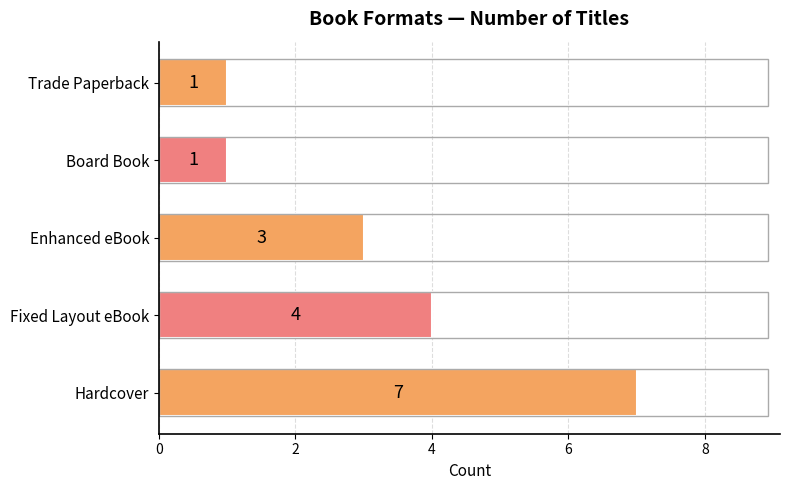

Reading bottom to top, what are all the values shown in this chart?

7	4	3	1	1